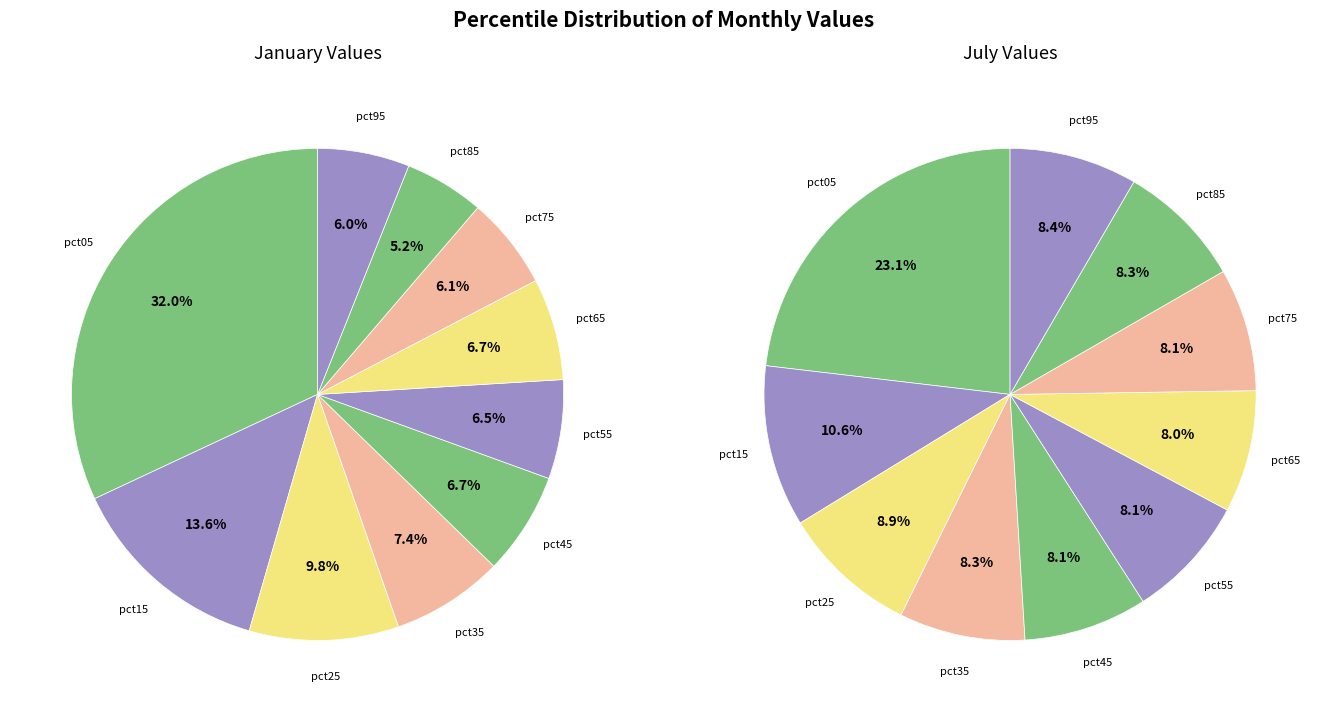

Rank the series by their average value, from lowest to highest.

jan_values, jul_values